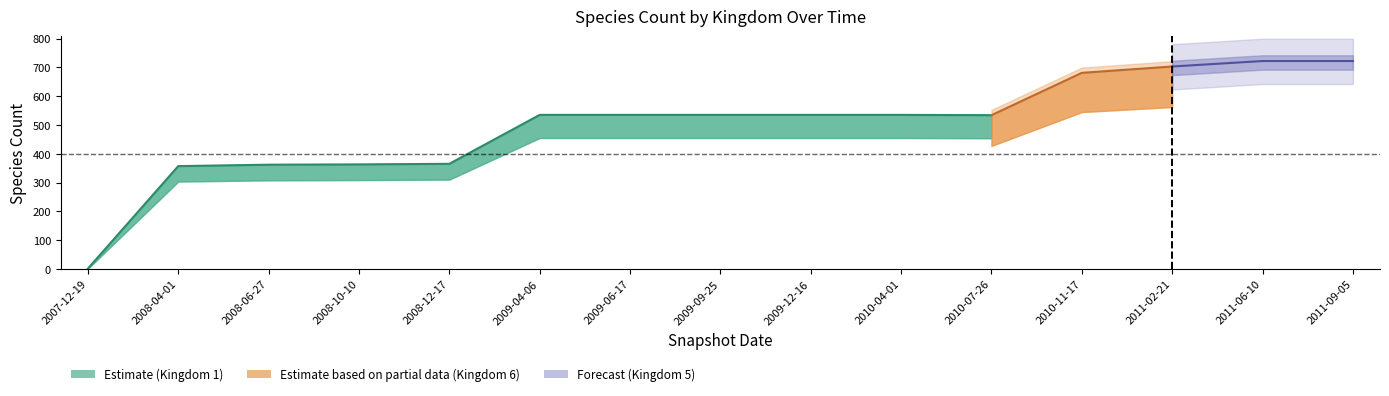

True or false: kingdom_5 has more than 1 points higher than both neighbors.

False